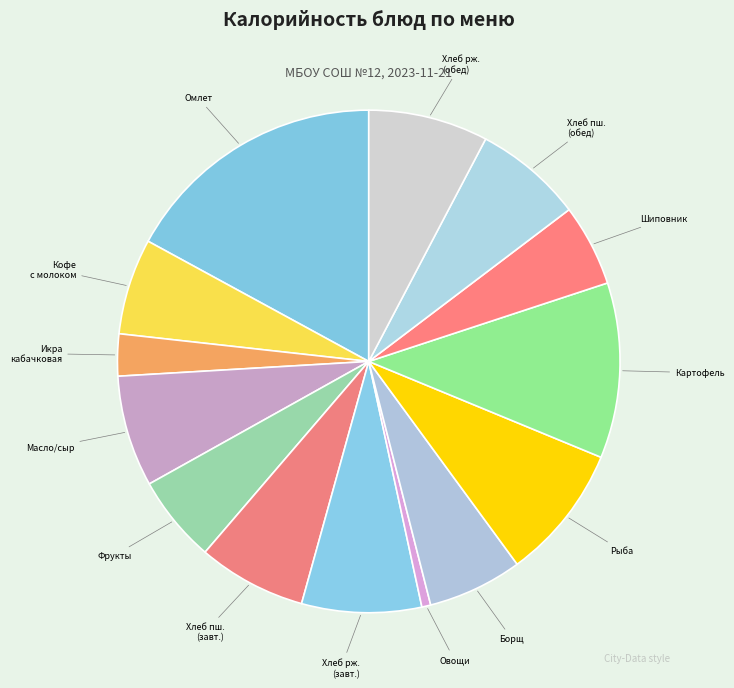

Is it true that Омлет is 28% of the pie?

False